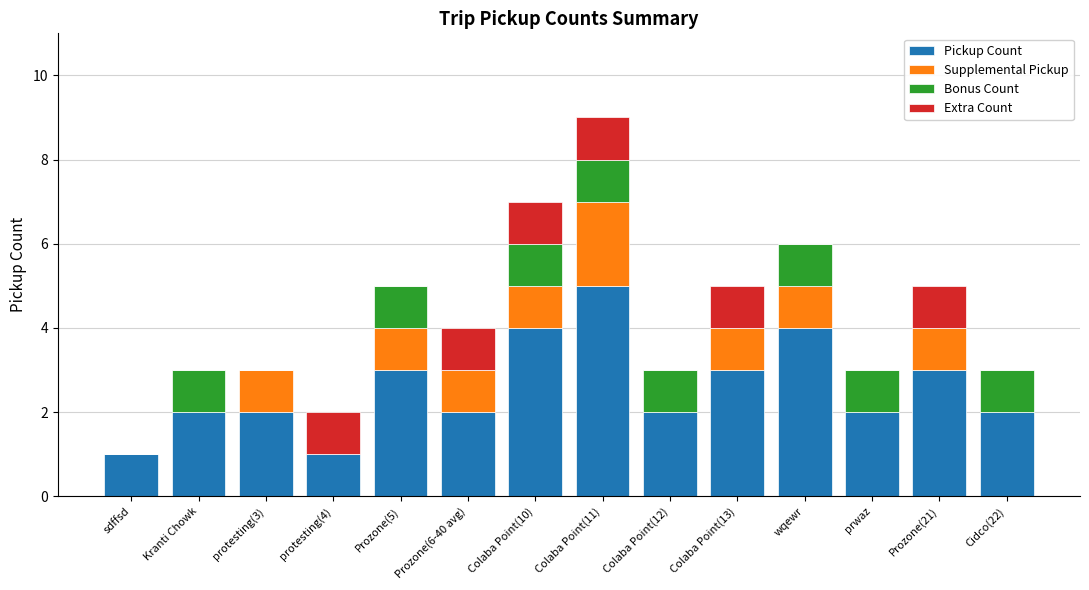

At which label does Pickup Count reach its peak?

Colaba Point(11)